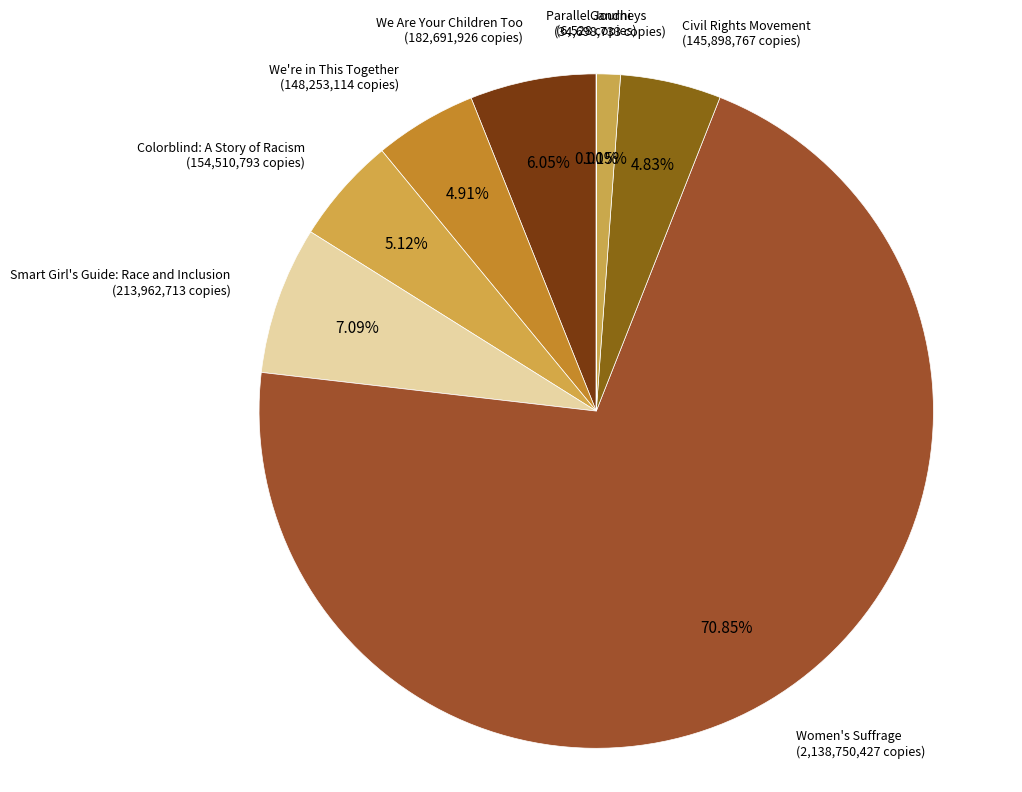

Which has a higher value, Smart Girl's Guide: Race and Inclusion or We're in This Together?

Smart Girl's Guide: Race and Inclusion